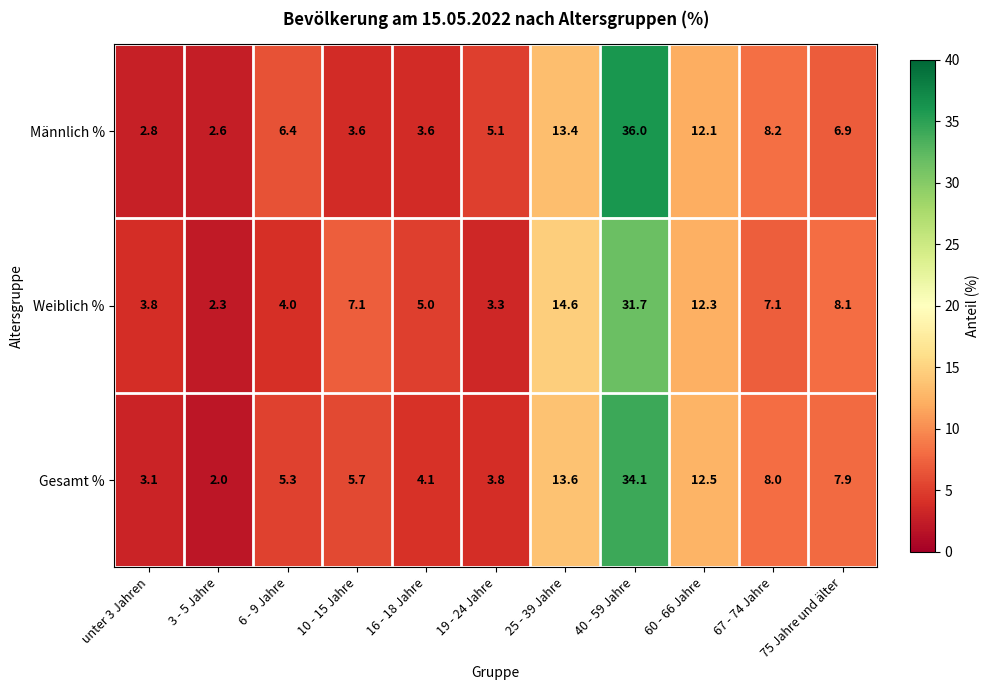

What is the minimum value for Weiblich %?

2.3